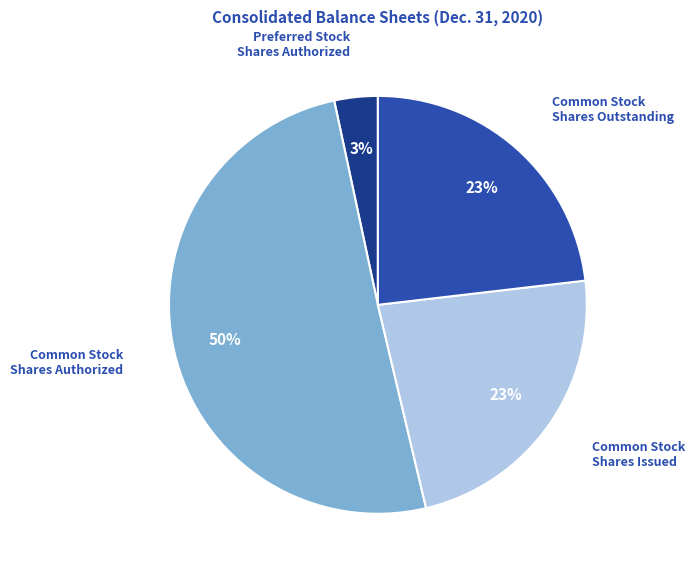

To the nearest percent, what is the average slice percentage?

25%